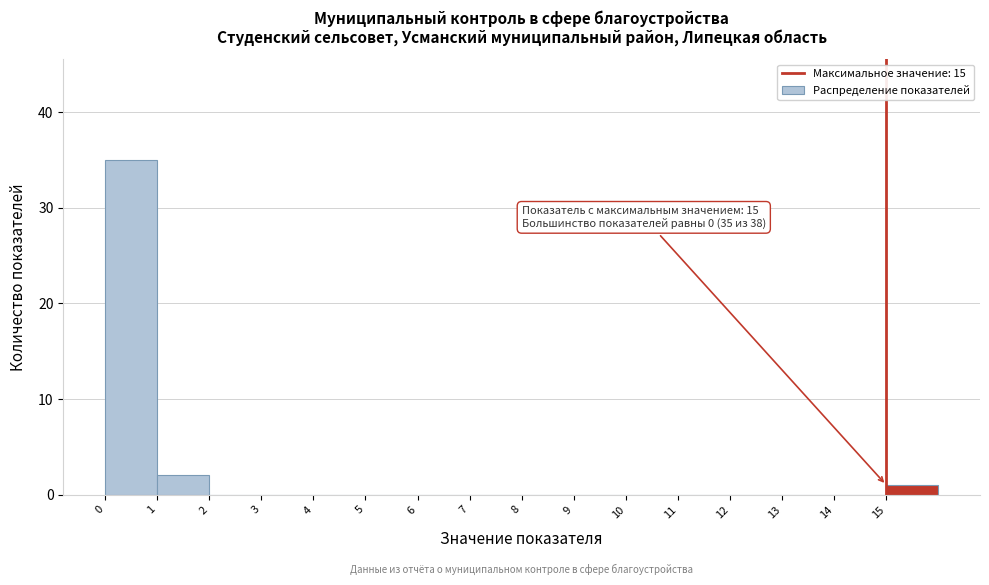

Which range on the x-axis has the tallest bar?

0 to 1